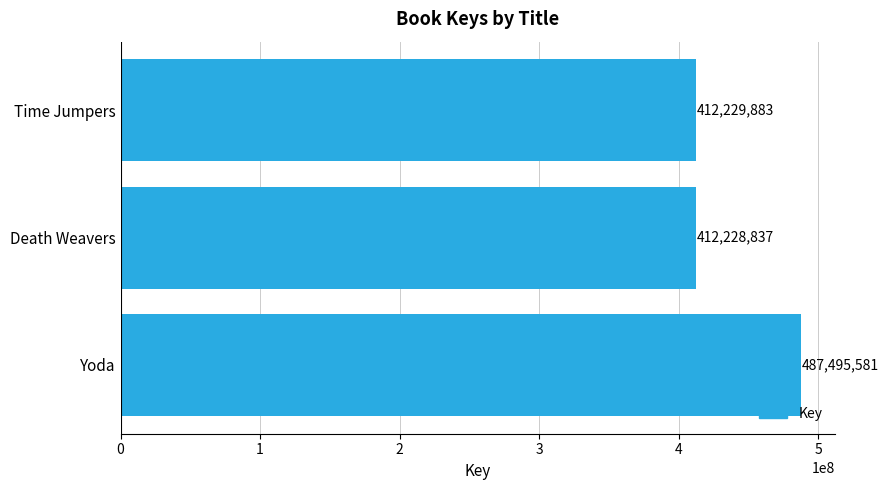

Rank the categories by value from lowest to highest.

Death Weavers, Time Jumpers, Yoda